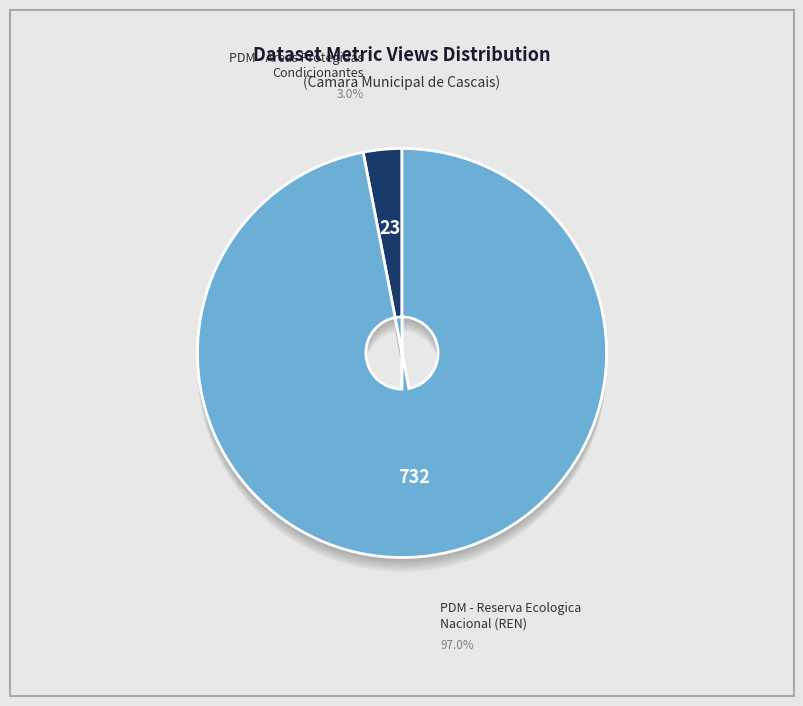

Combined, what portion of the pie is PDM - Areas Protegidas Condicionantes and PDM - Reserva Ecologica Nacional (REN)?

100.0%